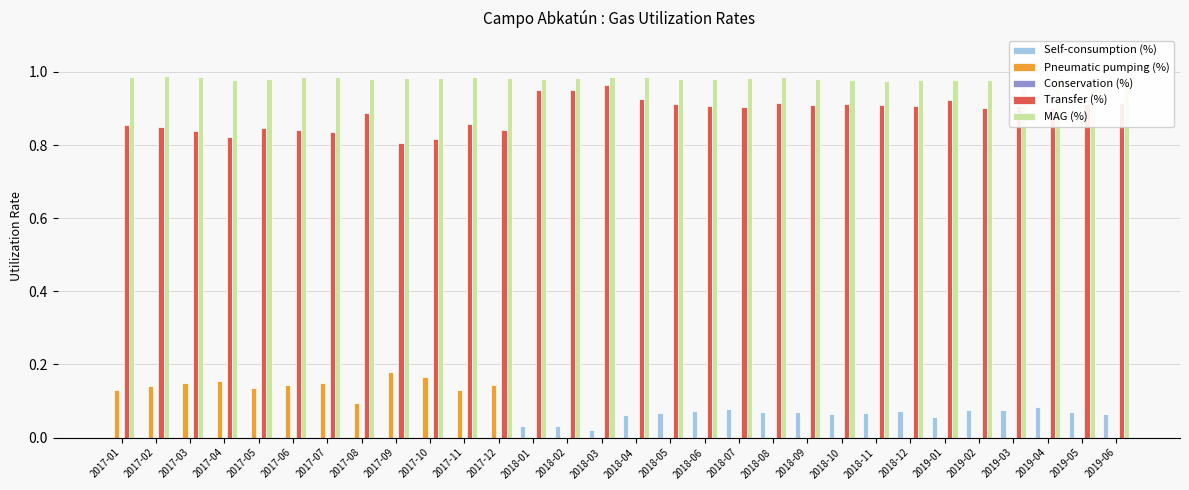

Which series has the largest total across all categories?

MAG (%)